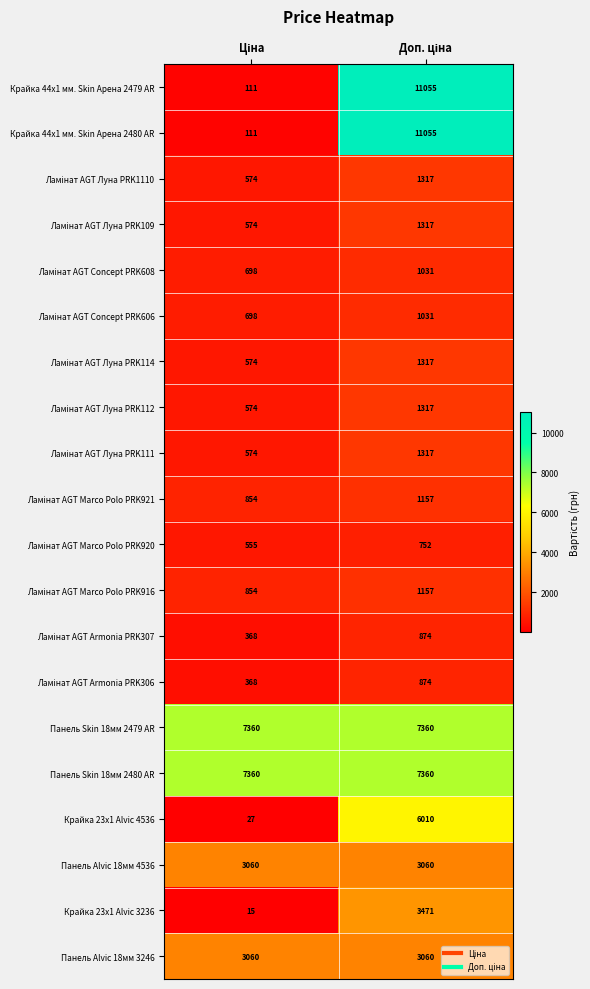

What is the smallest value displayed?

15